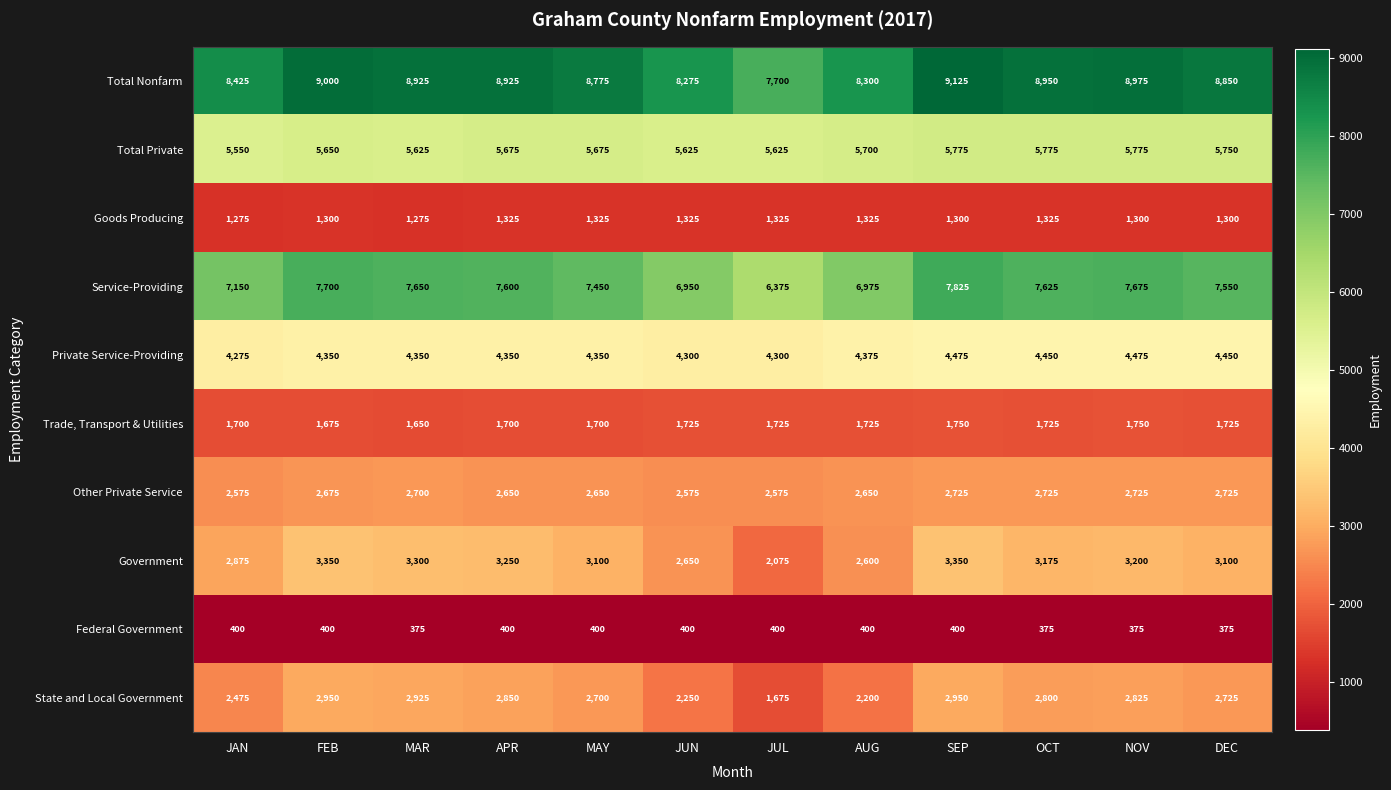

What is the greatest value displayed?

9125